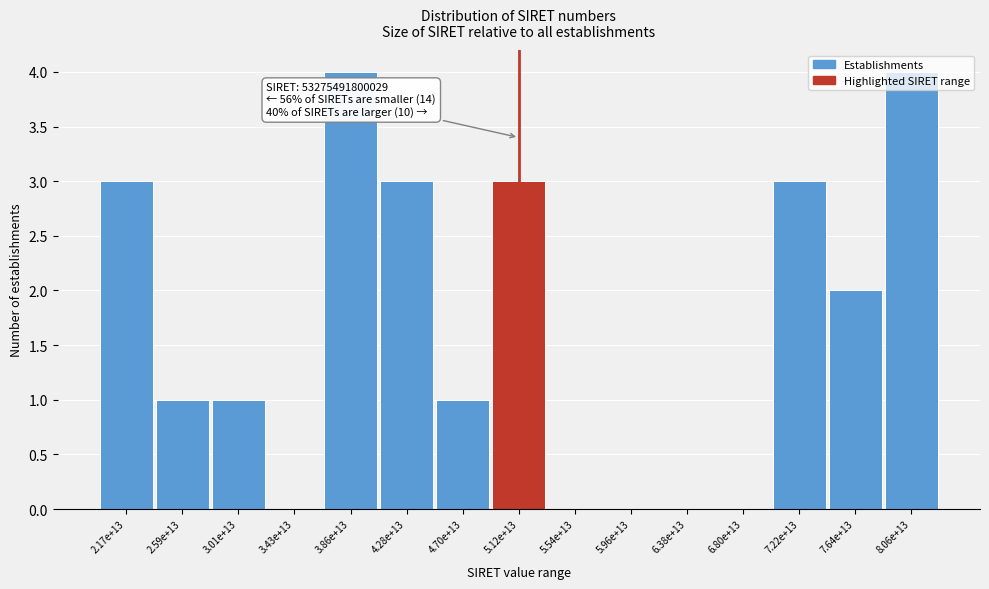

What is the sum of the values at 3.86e+13 and 8.06e+13?

8